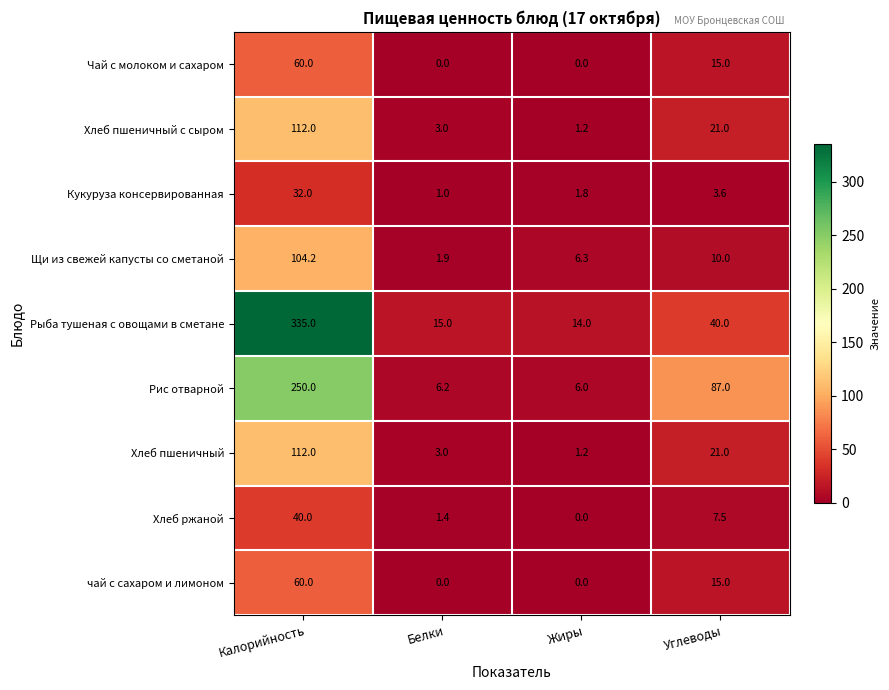

True or false: Рыба тушеная с овощами в сметане has a value of 14.0 at Жиры.

True